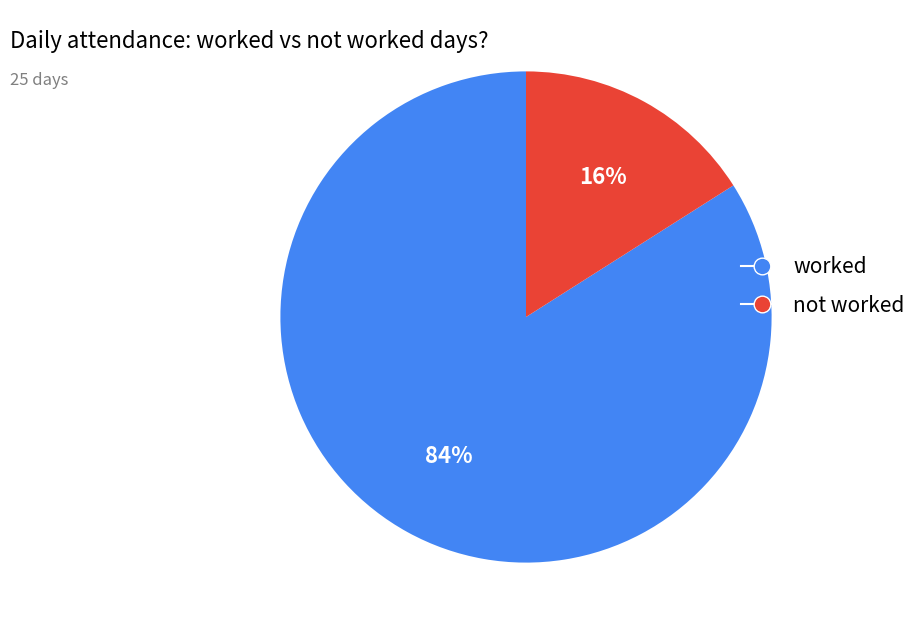

To the nearest percent, what is the average slice percentage?

50%